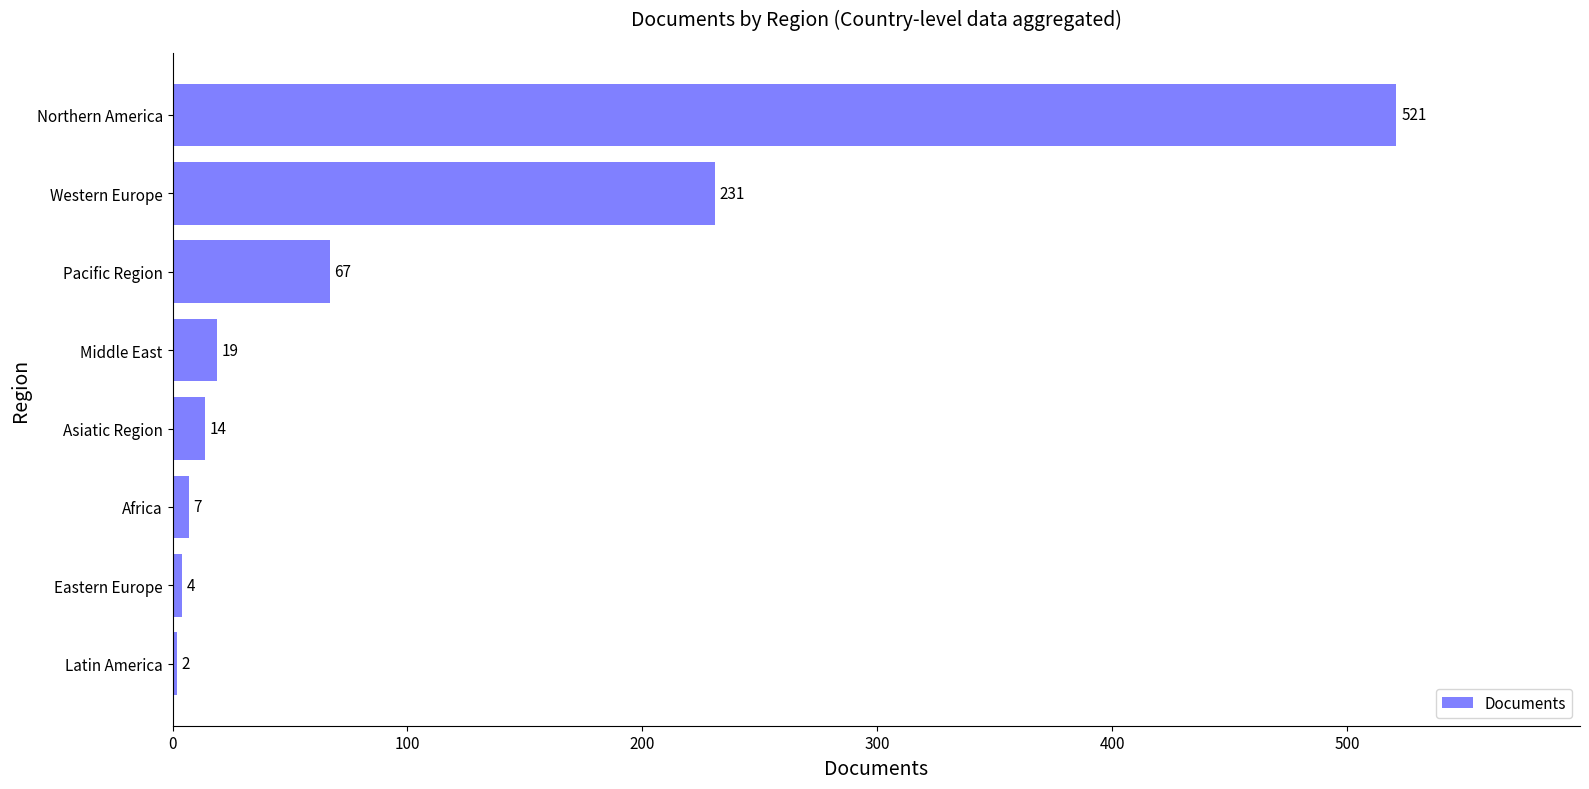

What is the average value?

108